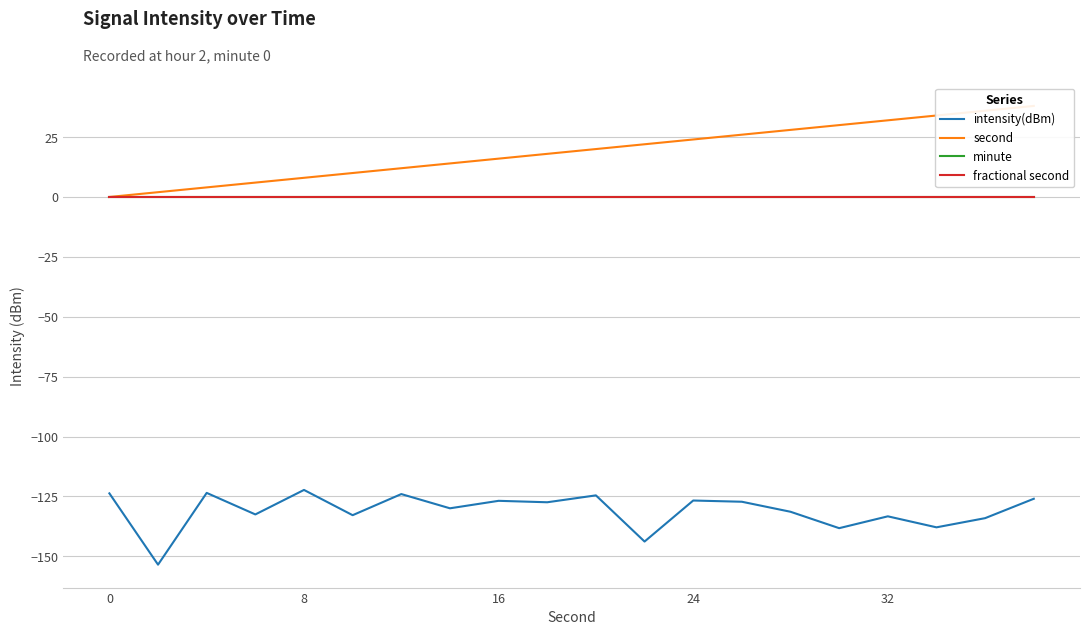

What is the smallest value displayed?

-153.5